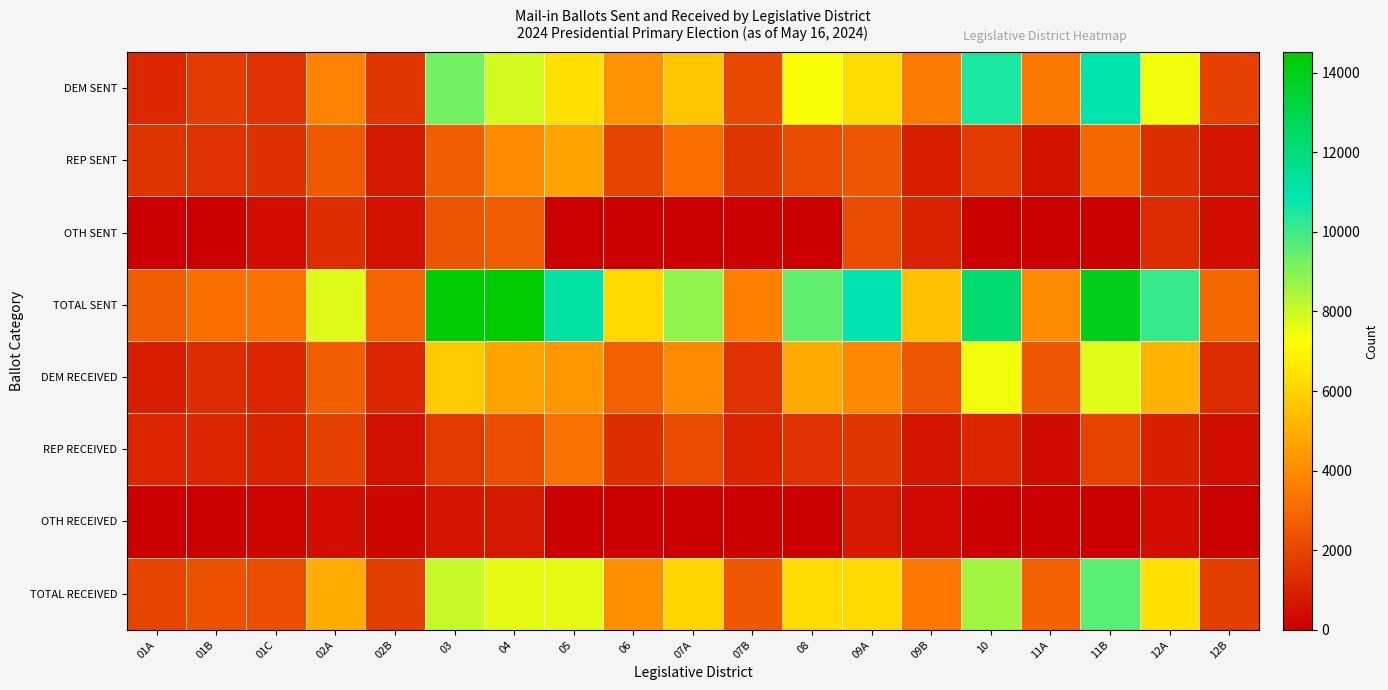

Which category has the lowest value across all series?

01A